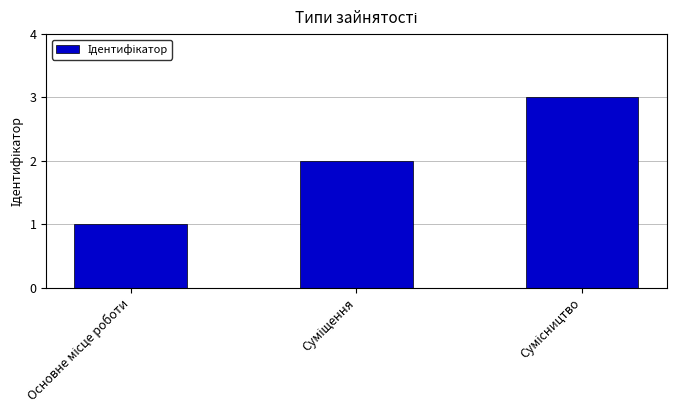

What is the sum of all values?

6